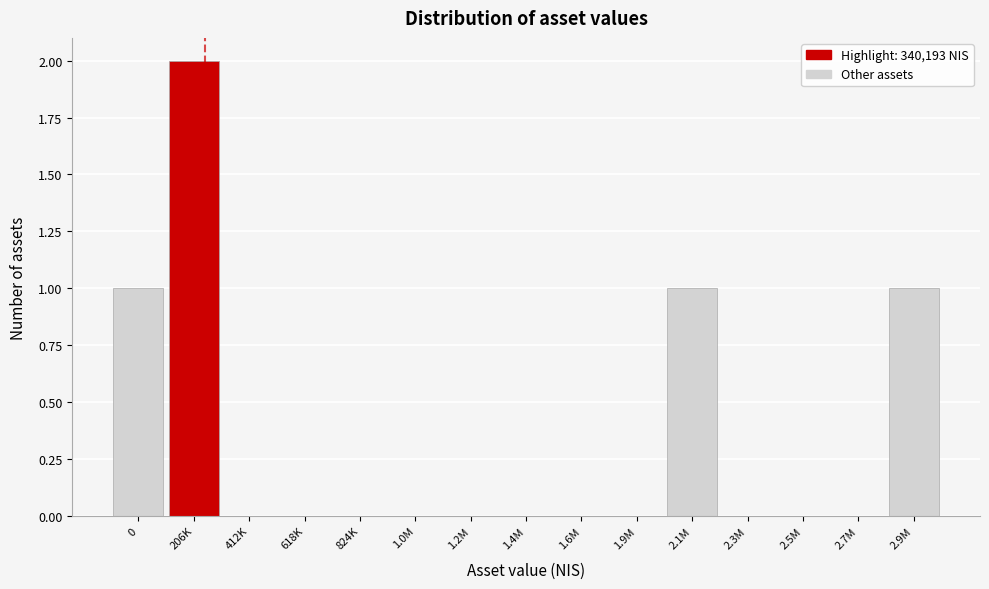

Reading right to left, extract all data points from this chart.

2.9M=1	2.7M=0	2.5M=0	2.3M=0	2.1M=1	1.9M=0	1.6M=0	1.4M=0	1.2M=0	1.0M=0	824K=0	618K=0	412K=0	206K=2	0=1